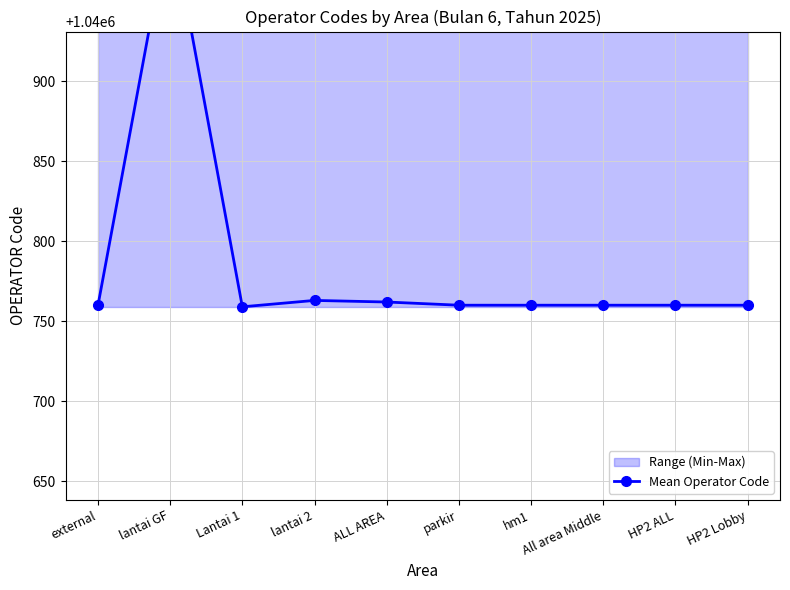

Rank the categories by value from highest to lowest.

lantai GF, lantai 2, ALL AREA, external, parkir, hm1, All area Middle, HP2 ALL, HP2 Lobby, Lantai 1